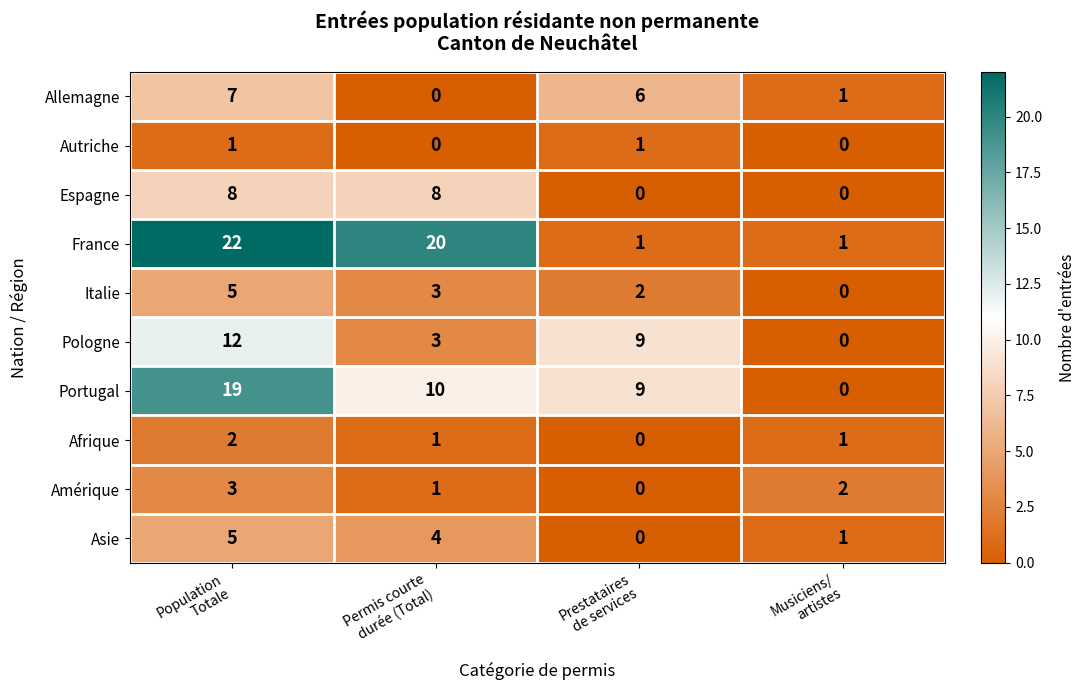

What is the maximum value shown in the chart?

22